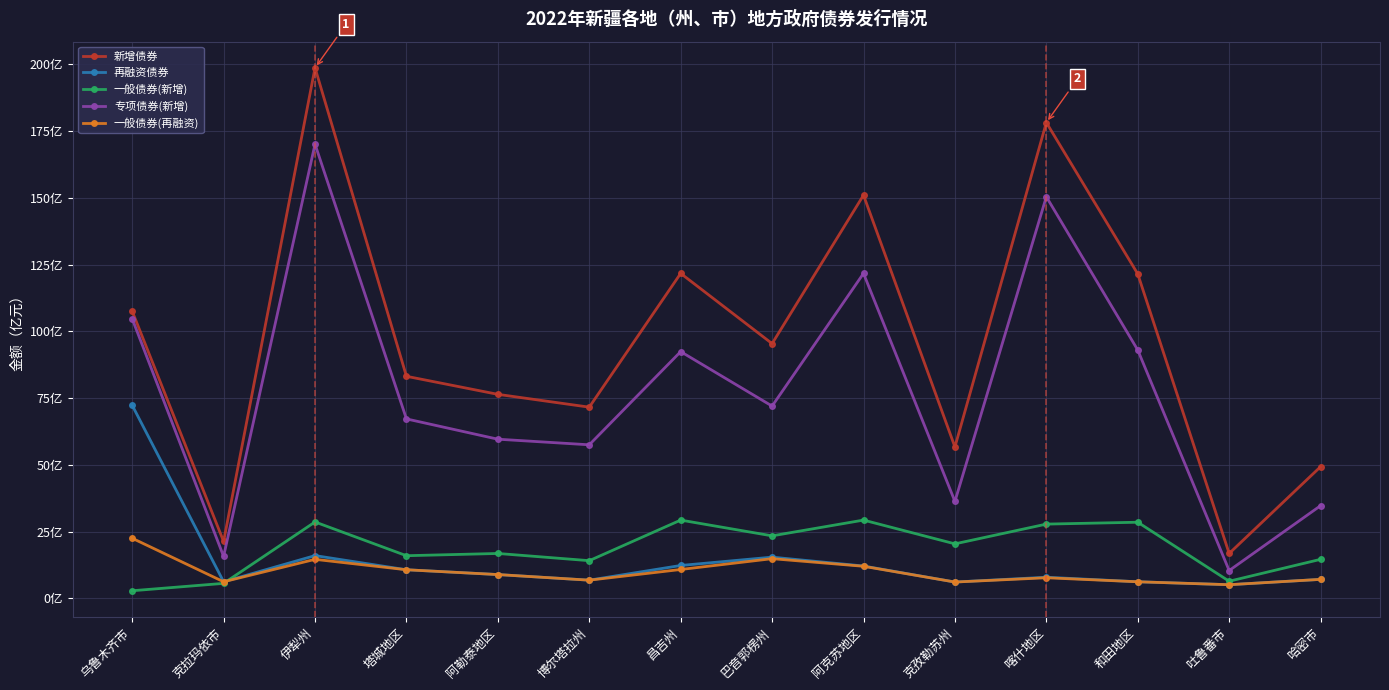

True or false: 新增债券 and 再融资债券 cross at least once.

False